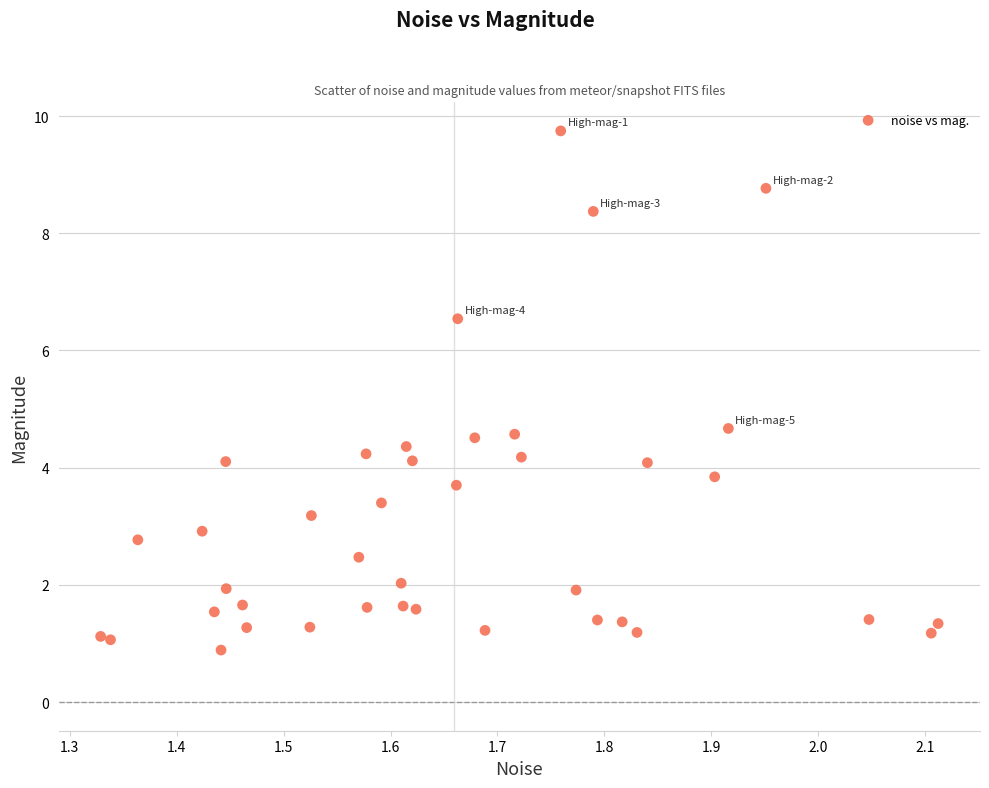

What is the range of X values (max minus min)?

0.8